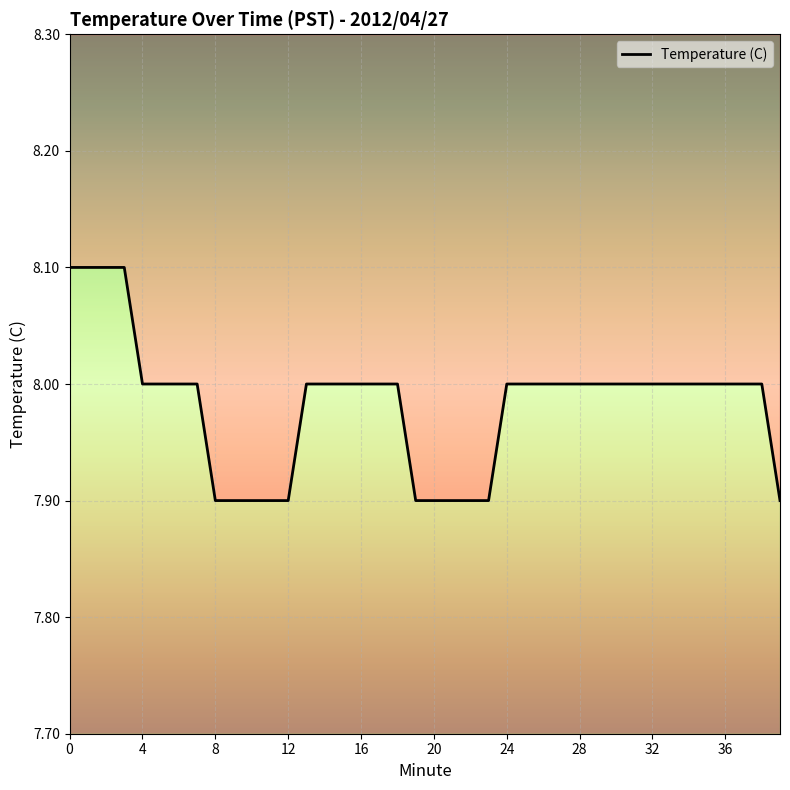

How many values are between 7 and 8?

36